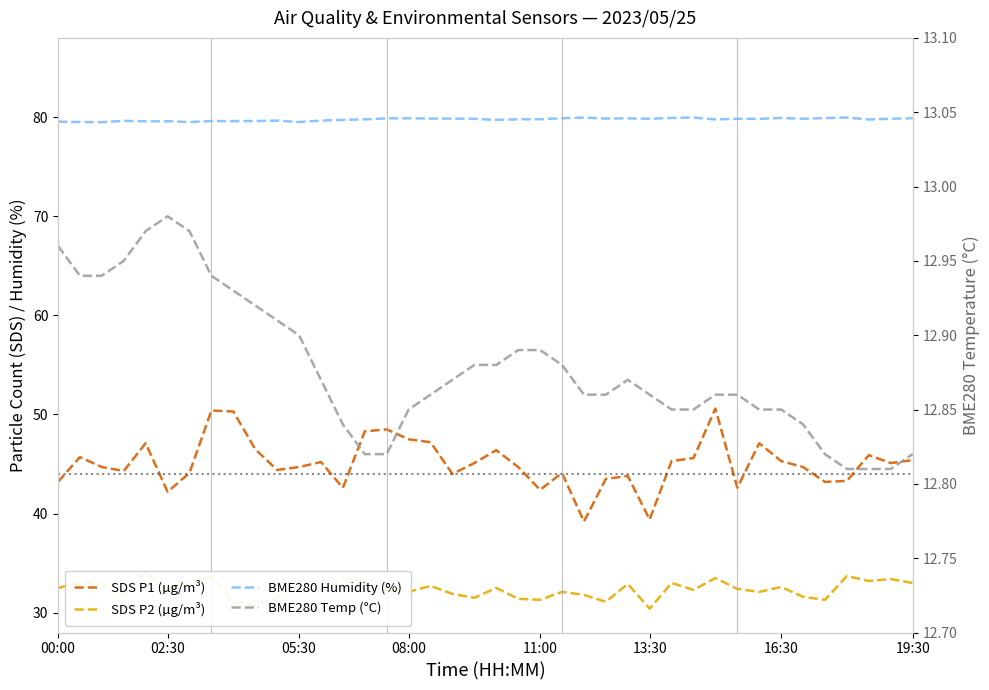

True or false: SDS P1 (µg/m³) has a value of 77.0 at 32.

False